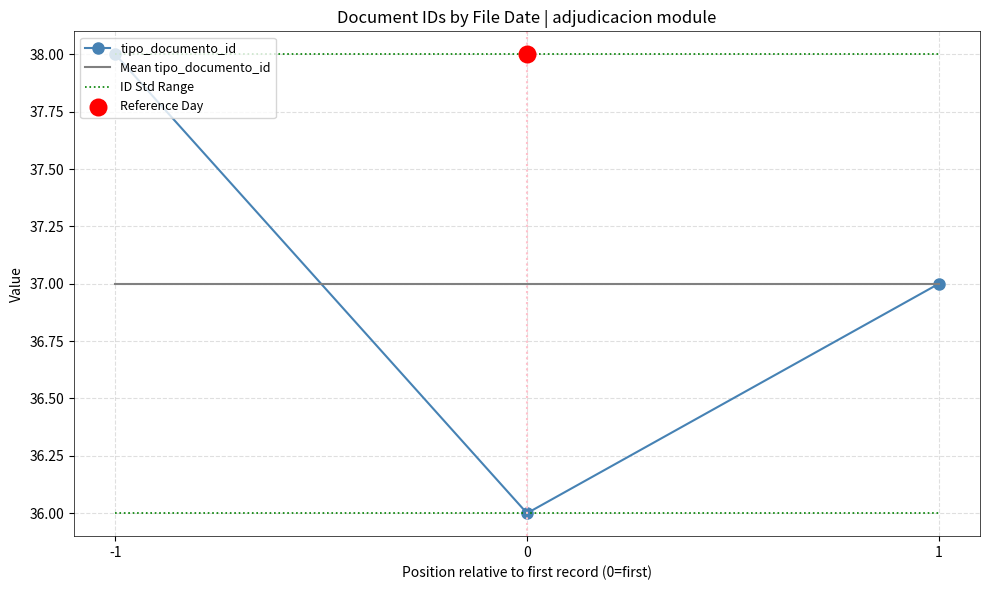

Which series changed the most between -1 and 1?

tipo_documento_id